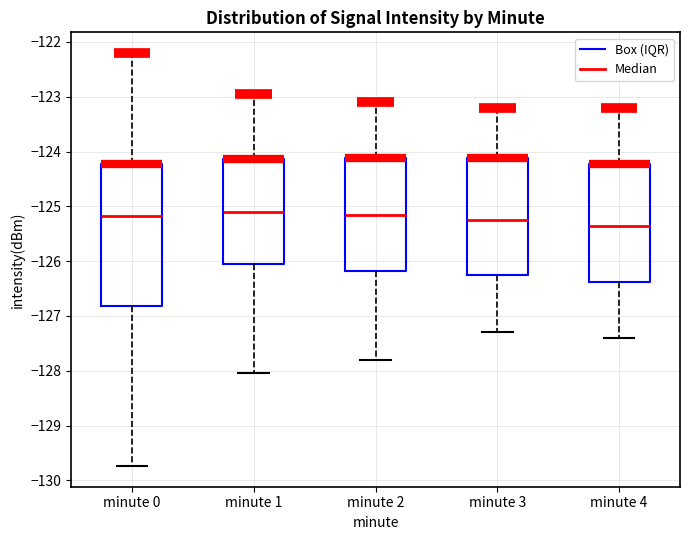

Reading left to right, read every box against the y-axis: the position of its median line, the range the box covers, and the ends of its whiskers. The values are not printed on the chart, so give them approximately, as read against the axis.

minute 0: median -125.2, box -126.8 to -124.2, whiskers -129.7 to -122.2
minute 1: median -125.1, box -126.0 to -124.1, whiskers -128.0 to -123.0
minute 2: median -125.1, box -126.2 to -124.1, whiskers -127.8 to -123.1
minute 3: median -125.2, box -126.2 to -124.1, whiskers -127.3 to -123.2
minute 4: median -125.3, box -126.4 to -124.2, whiskers -127.4 to -123.2